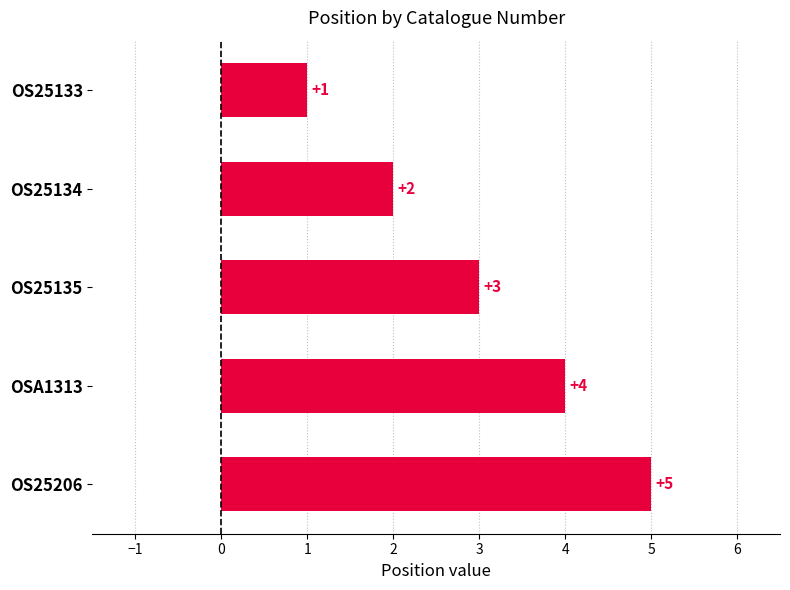

What is the sum of the values at OS25133 and OS25135?

4